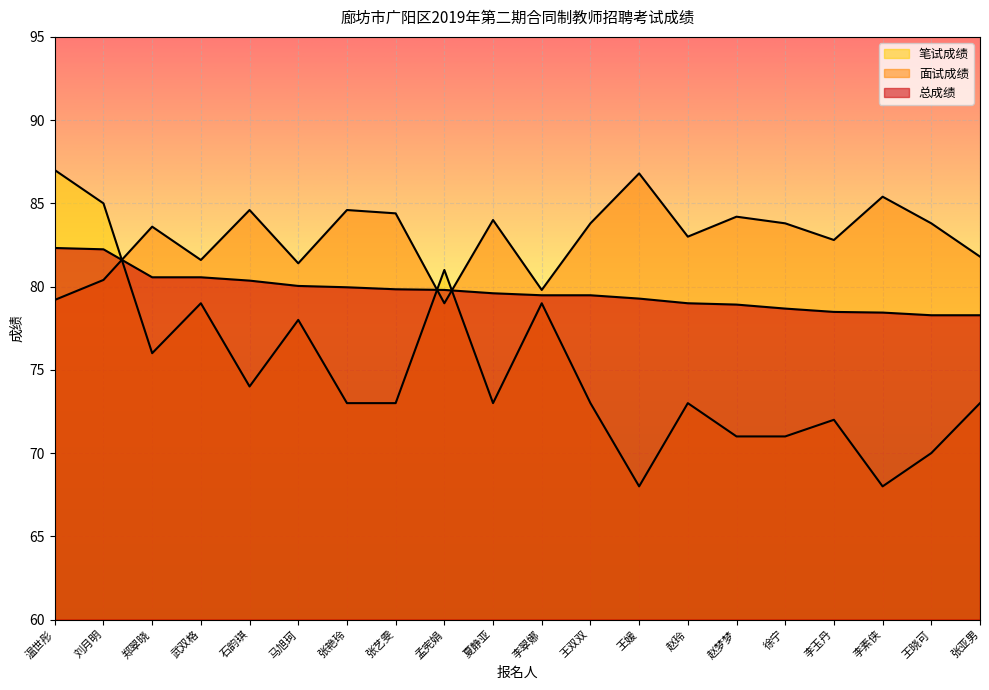

At how many categories does at least one series exceed 68?

20